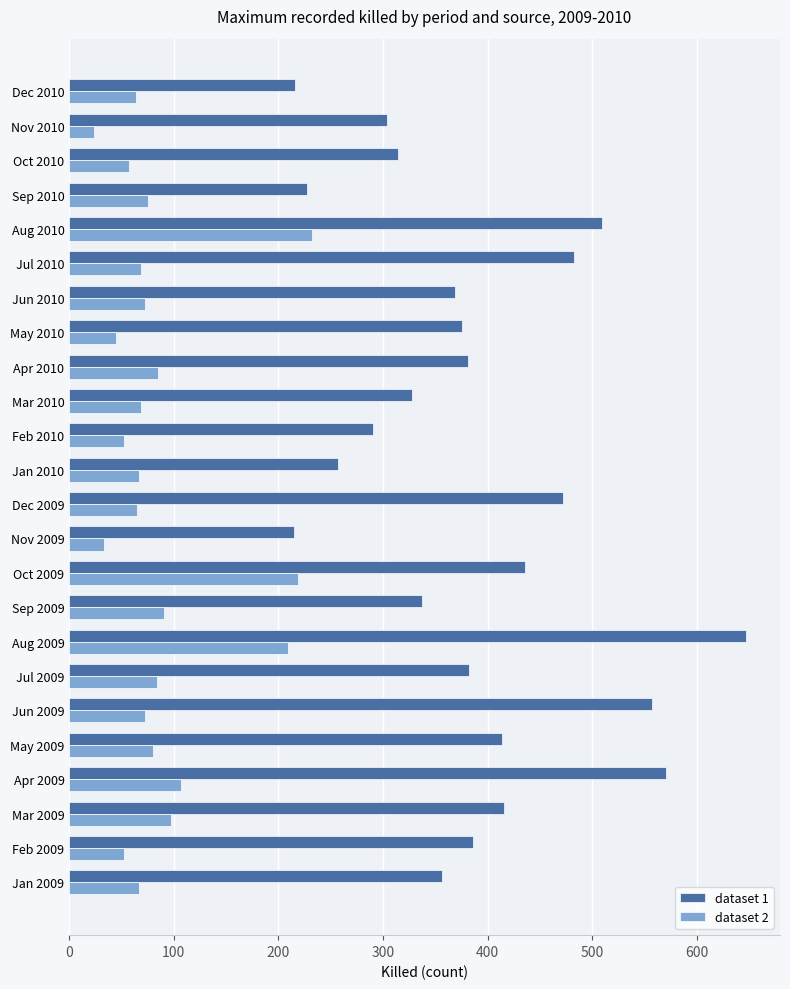

At which category is the sum across all series the highest?

Aug 2009